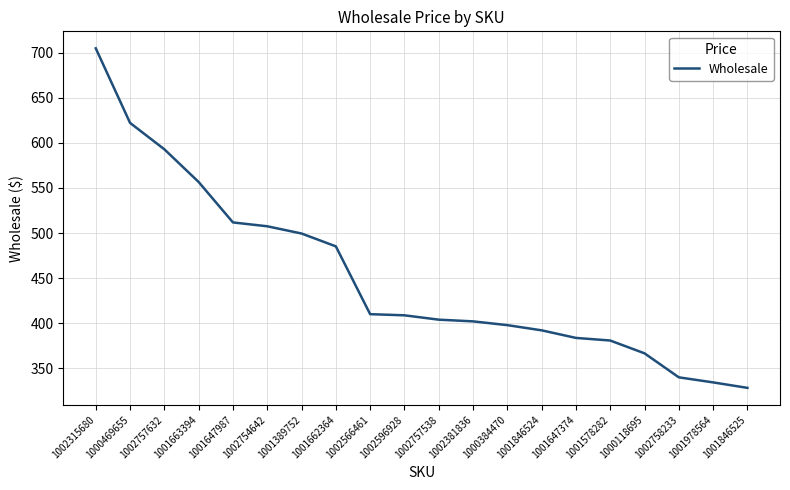

Approximately how many times larger is the value at 1000469655 compared to 1001846524?

1.6